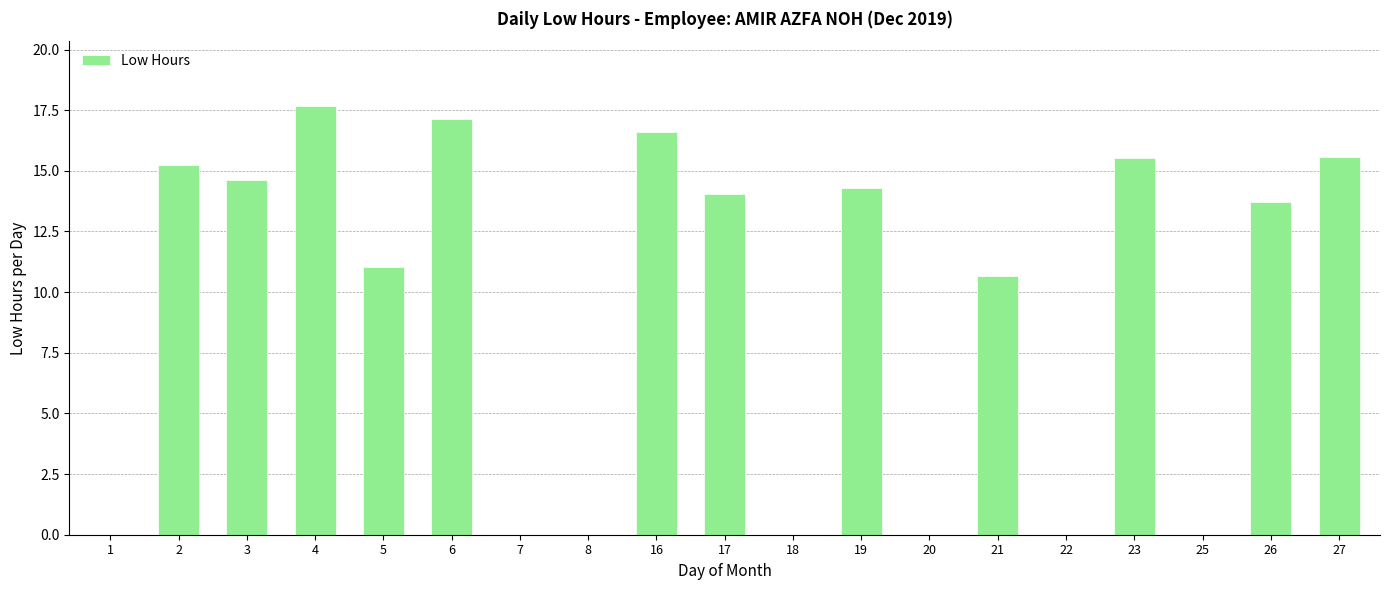

What value does the data have at 4?

17.7